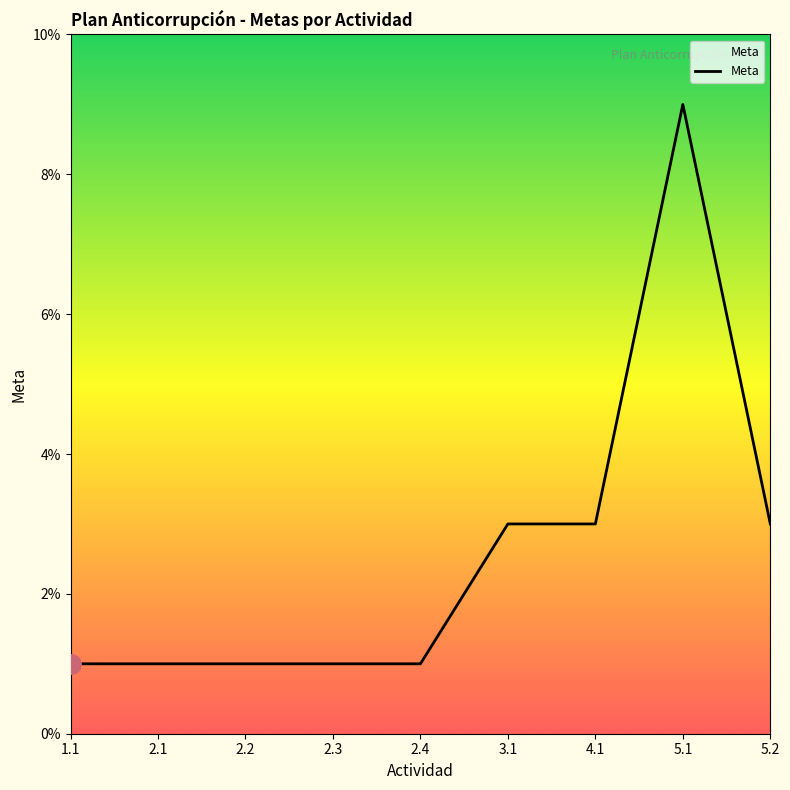

Count the number of categories in the chart.

9